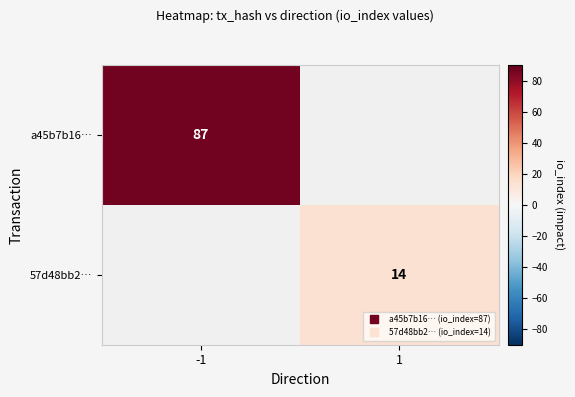

How many positive values does the 57d48bb2… series have?

1